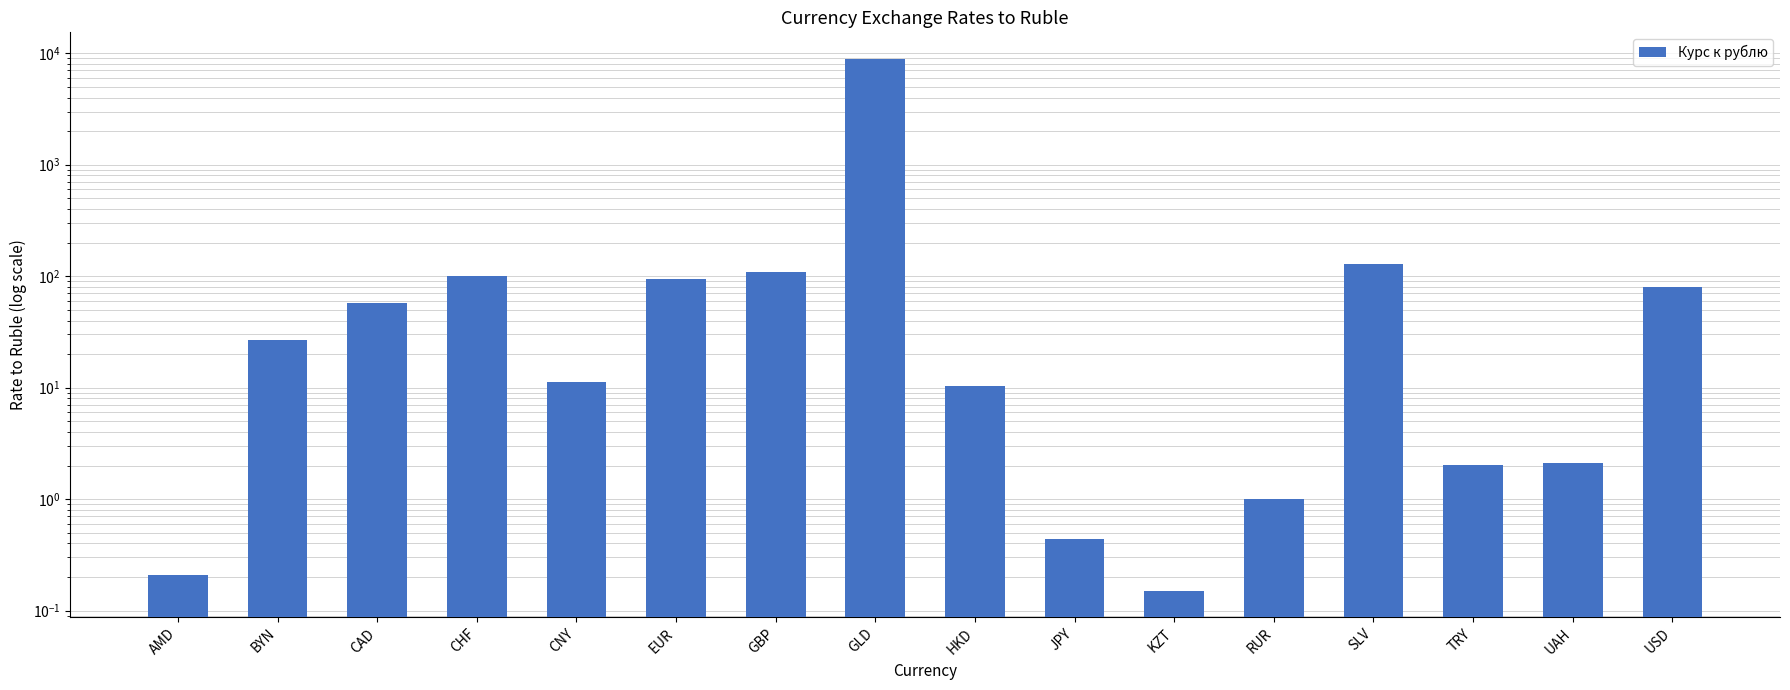

How many bars are there in total?

16